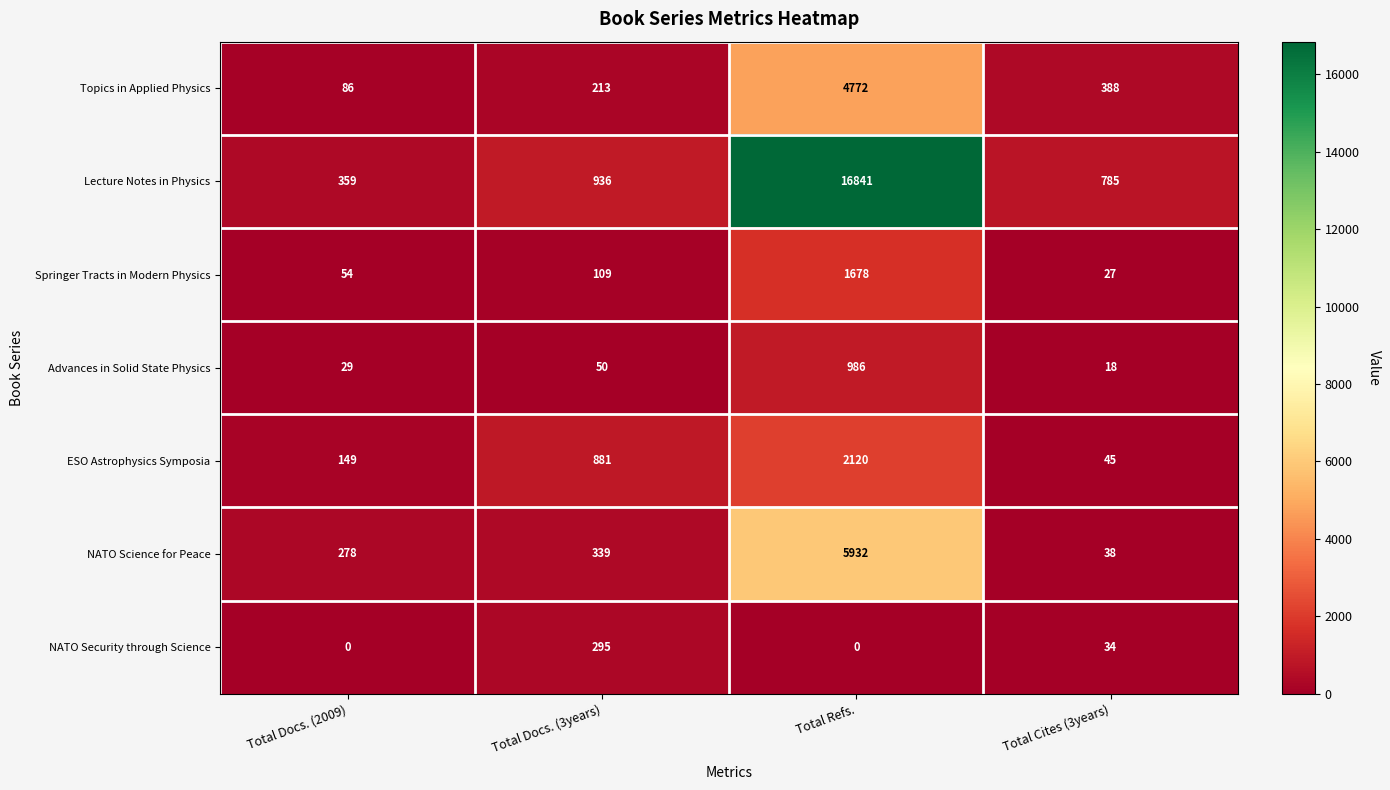

What is the sum of all NATO Science for Peace values?

6587